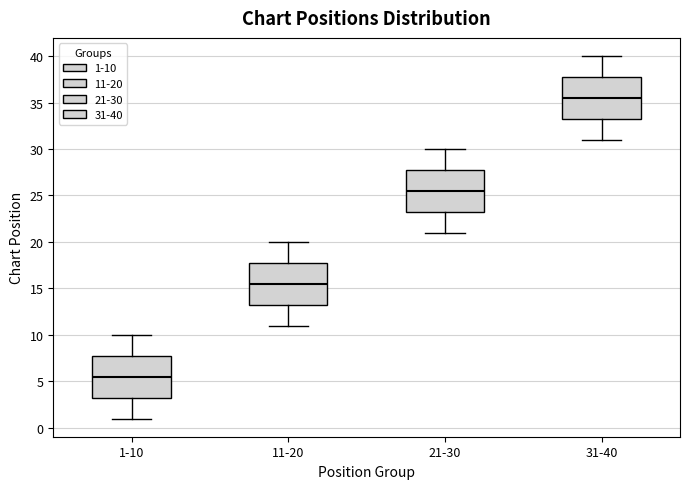

Reading left to right, read every box against the y-axis: the position of its median line, the range the box covers, and the ends of its whiskers. The values are not printed on the chart, so give them approximately, as read against the axis.

1-10: median 5.5, box 3.5 to 8.0, whiskers 1.0 to 10.0
11-20: median 15.5, box 13.5 to 18.0, whiskers 11.0 to 20.0
21-30: median 25.5, box 23.5 to 28.0, whiskers 21.0 to 30.0
31-40: median 35.5, box 33.5 to 38.0, whiskers 31.0 to 40.0